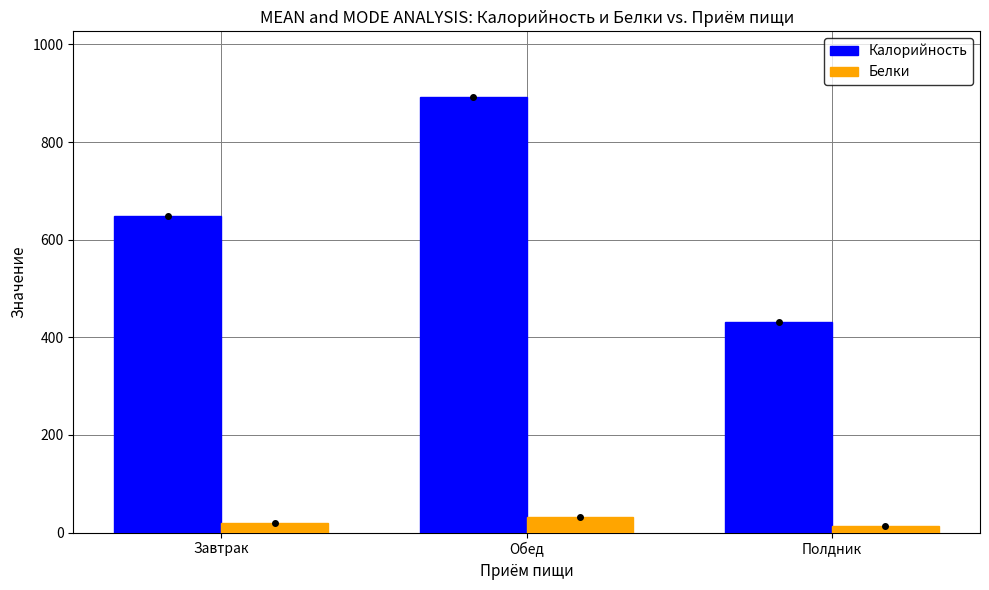

What is the label of the 3rd bar from the left?

Полдник